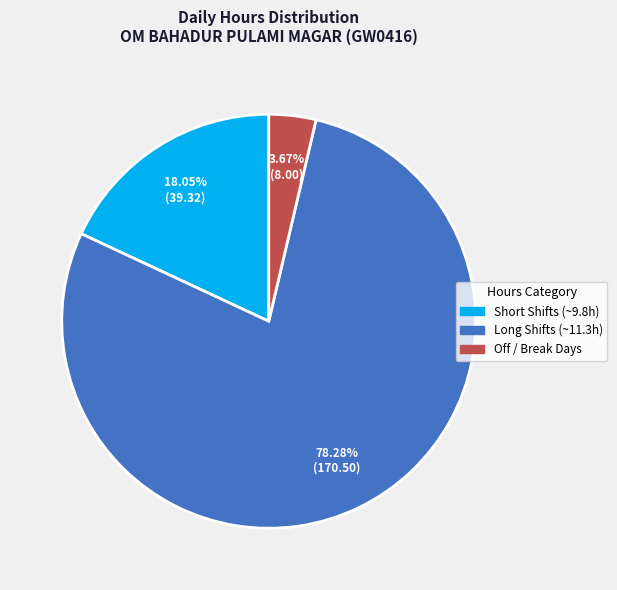

Do Long Shifts (~11.3h) and Off / Break Days together represent more than half of the pie?

Yes